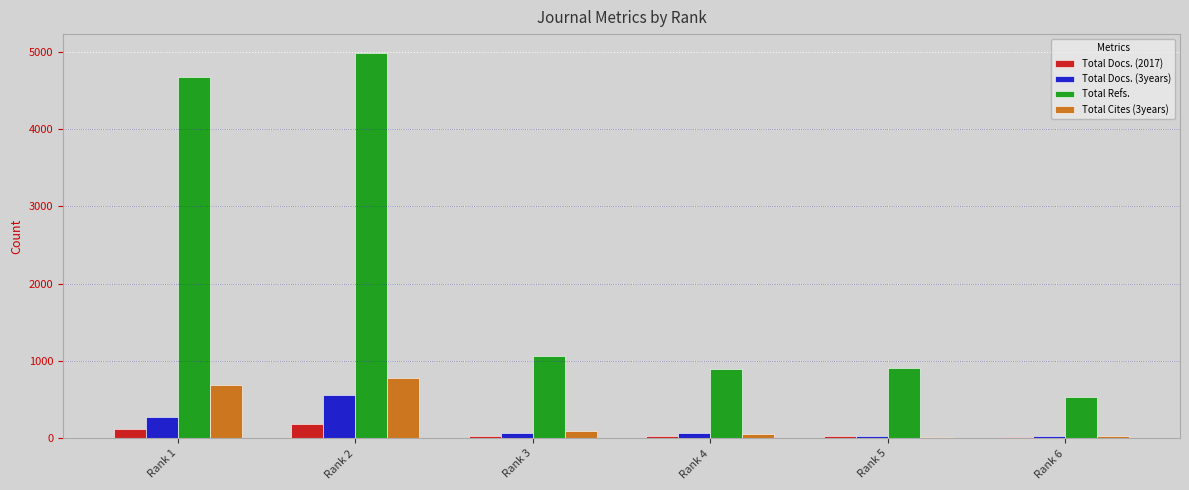

At which label is Total Docs. (2017) closest to 100?

Rank 1